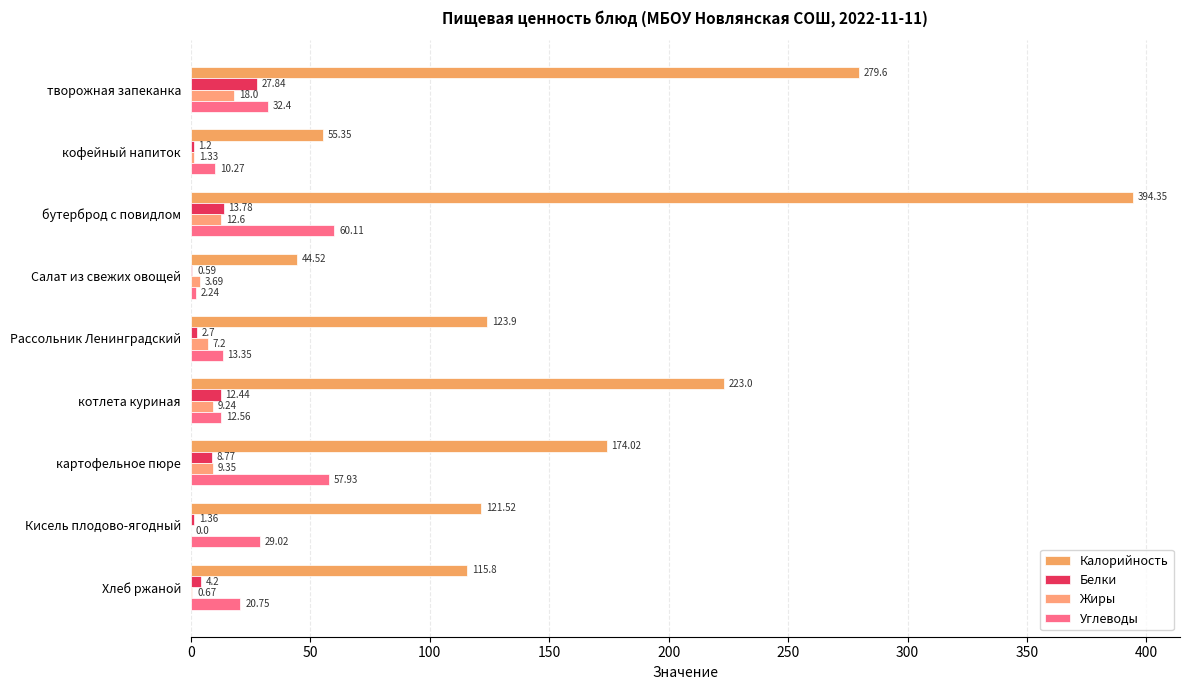

Which series has the largest range (max minus min)?

Калорийность